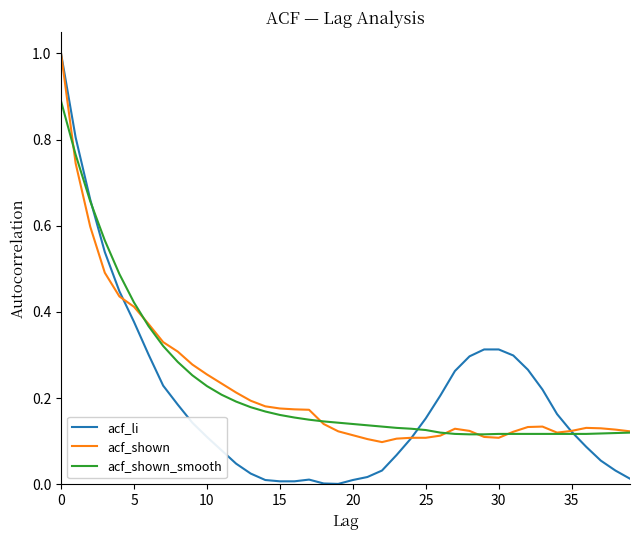

Which series has the largest range (max minus min)?

acf_li